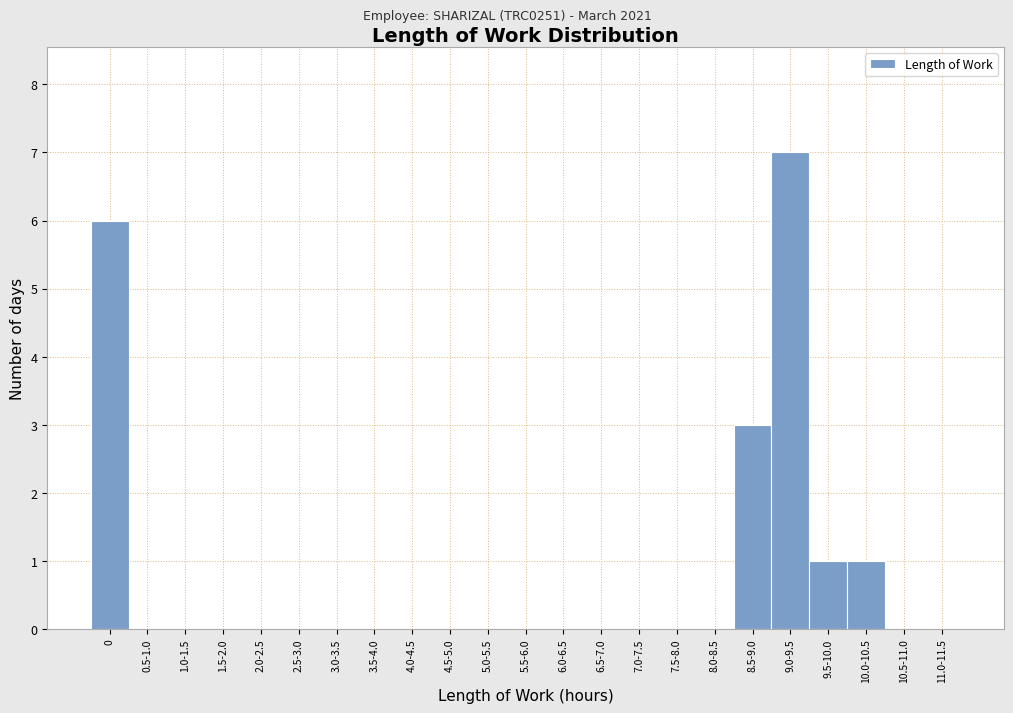

Reading right to left, list all the values displayed in this chart.

11.0-11.5=0	10.5-11.0=0	10.0-10.5=1	9.5-10.0=1	9.0-9.5=7	8.5-9.0=3	8.0-8.5=0	7.5-8.0=0	7.0-7.5=0	6.5-7.0=0	6.0-6.5=0	5.5-6.0=0	5.0-5.5=0	4.5-5.0=0	4.0-4.5=0	3.5-4.0=0	3.0-3.5=0	2.5-3.0=0	2.0-2.5=0	1.5-2.0=0	1.0-1.5=0	0.5-1.0=0	0=6